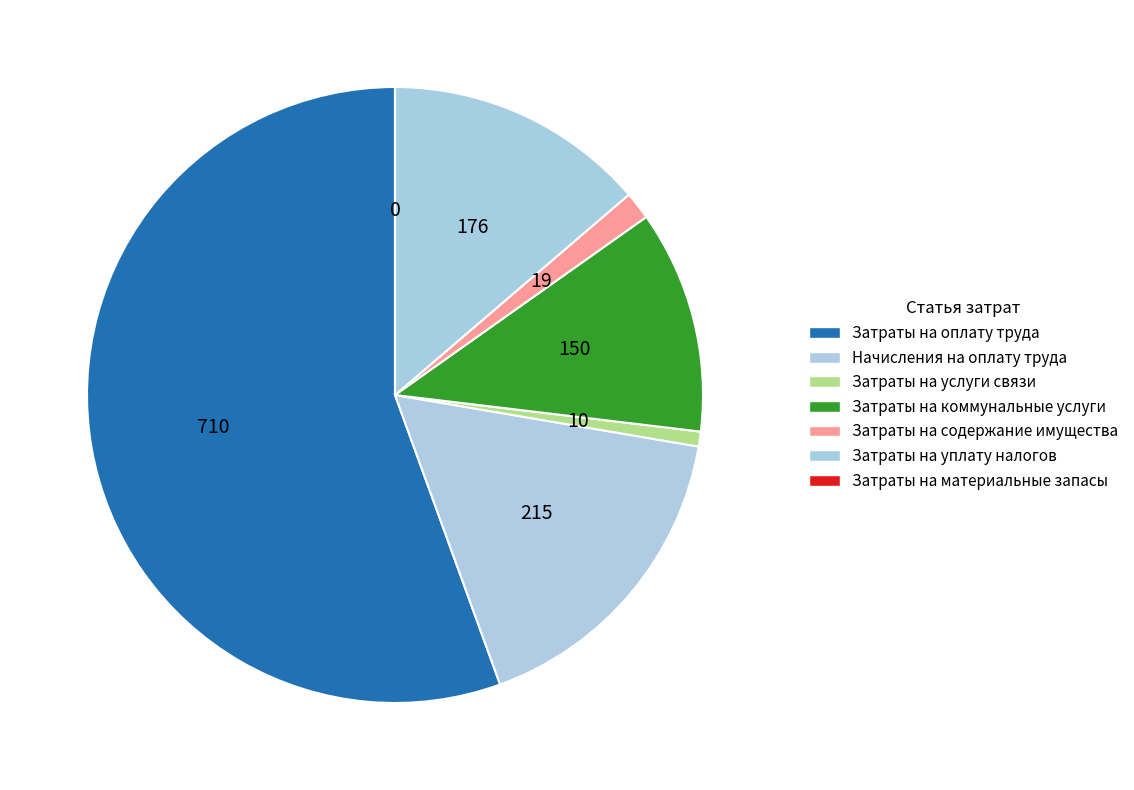

To the nearest percent, what percentage of the pie is Затраты на коммунальные услуги?

12%